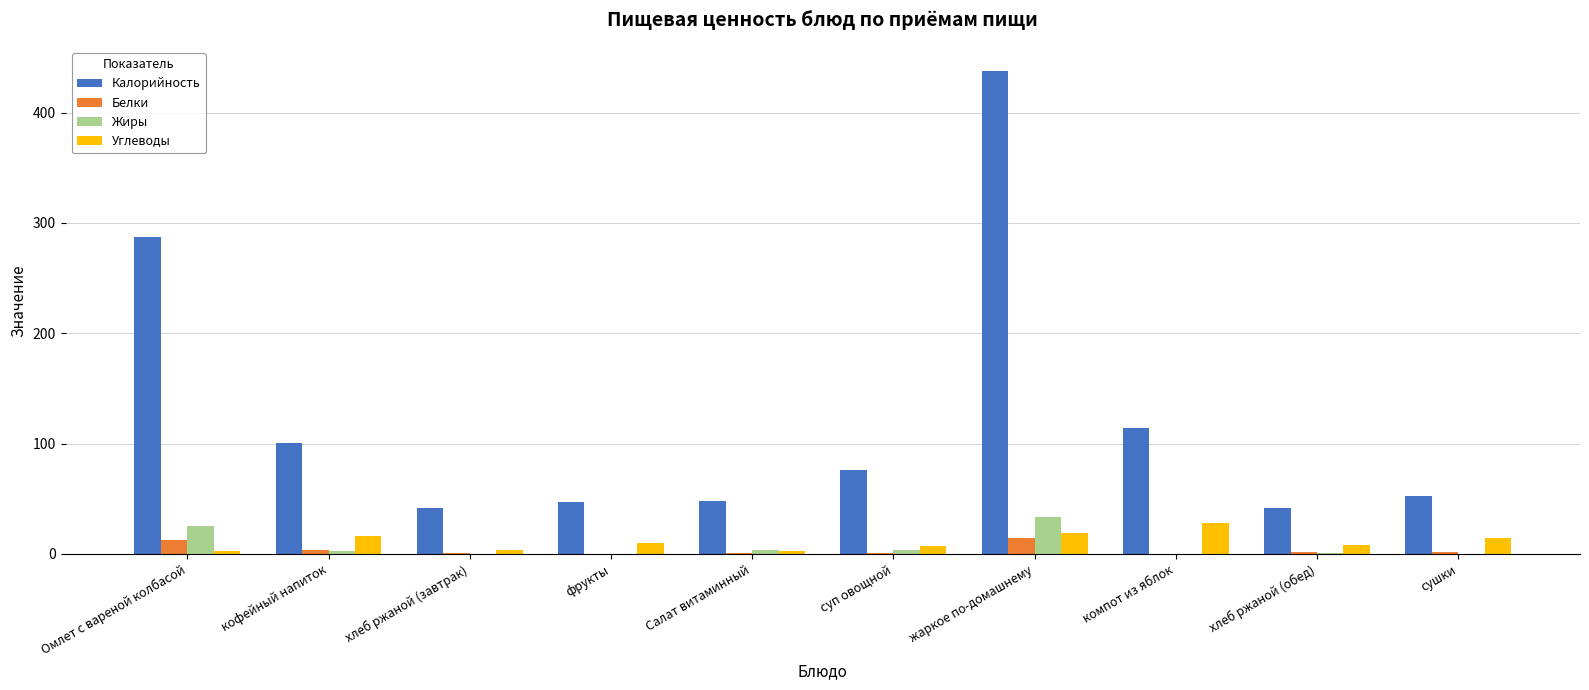

True or false: Калорийность has a value of 136.6 at кофейный напиток.

False